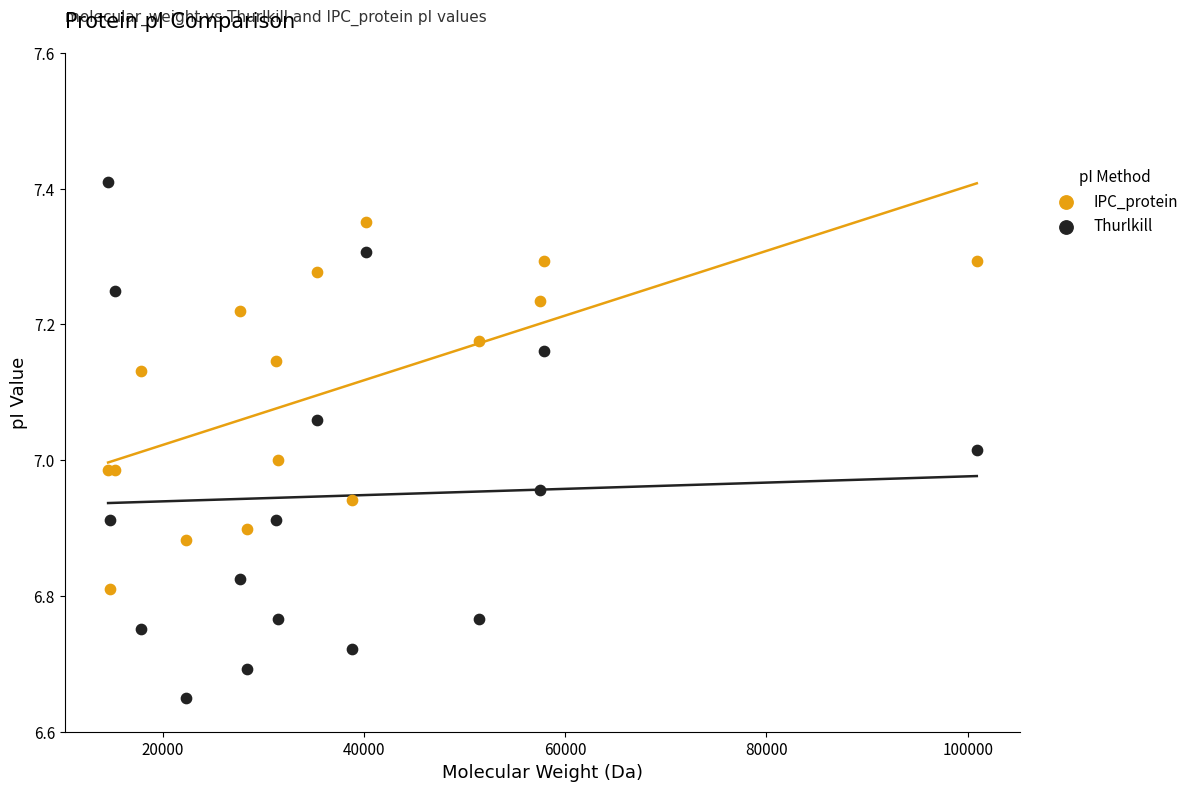

Which series contains the lowest Y value?

Thurlkill